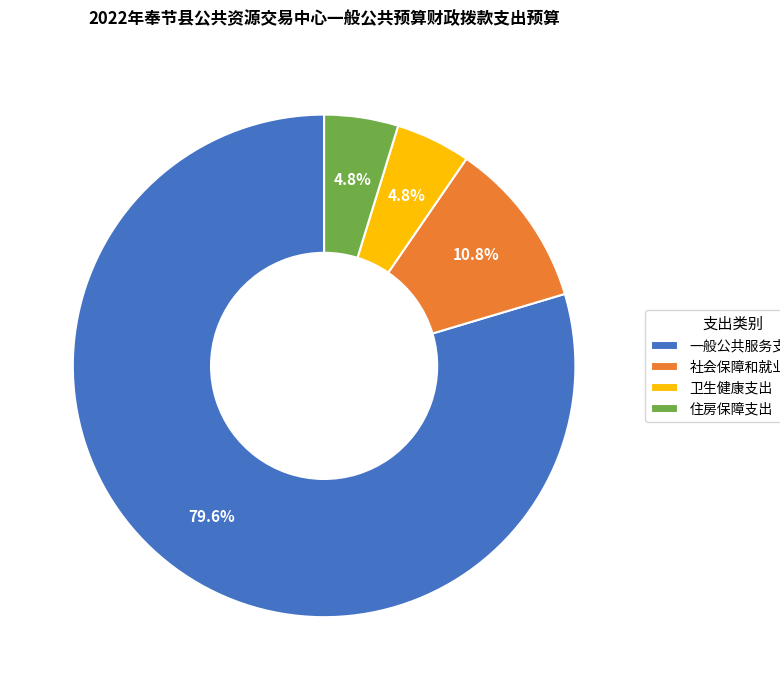

What portion of the pie excludes 一般公共服务支出?

20.4%